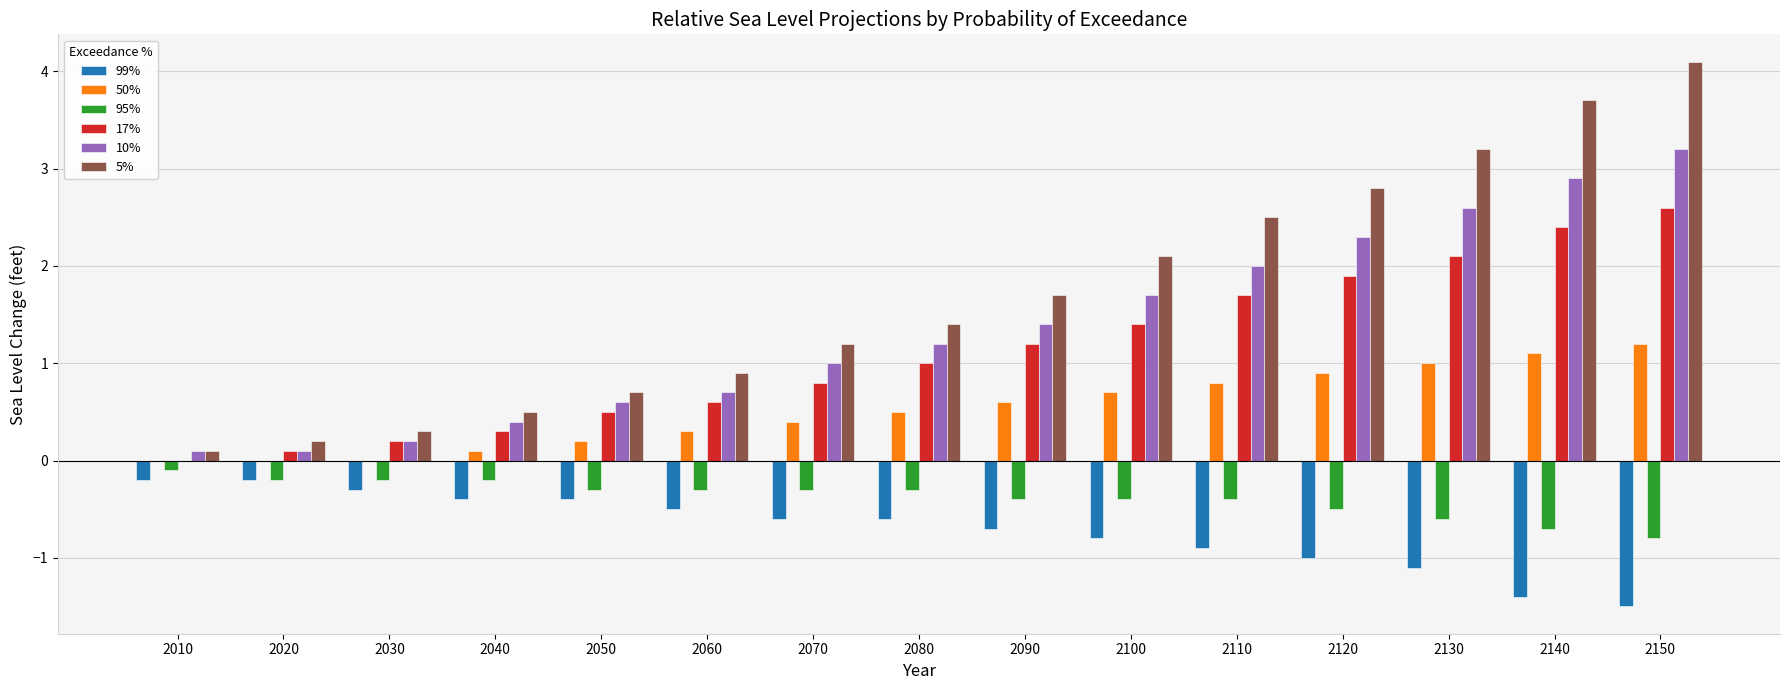

What is the greatest value displayed?

4.1